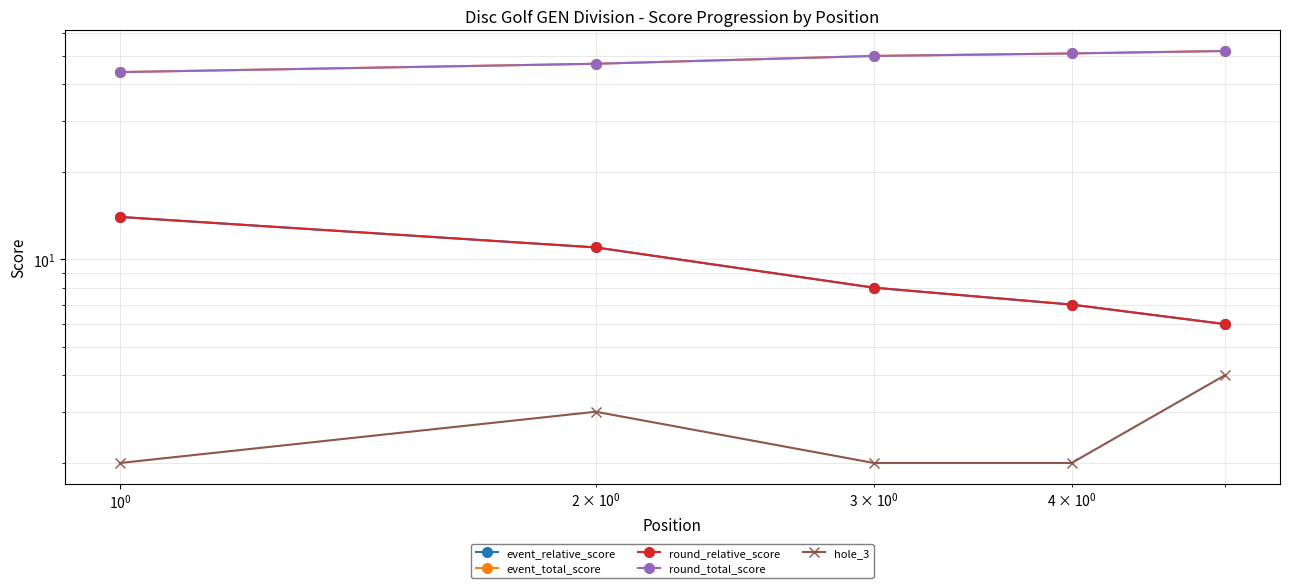

Is it true that round_total_score equals 66 at $\mathdefault{10^{-1}}$?

False